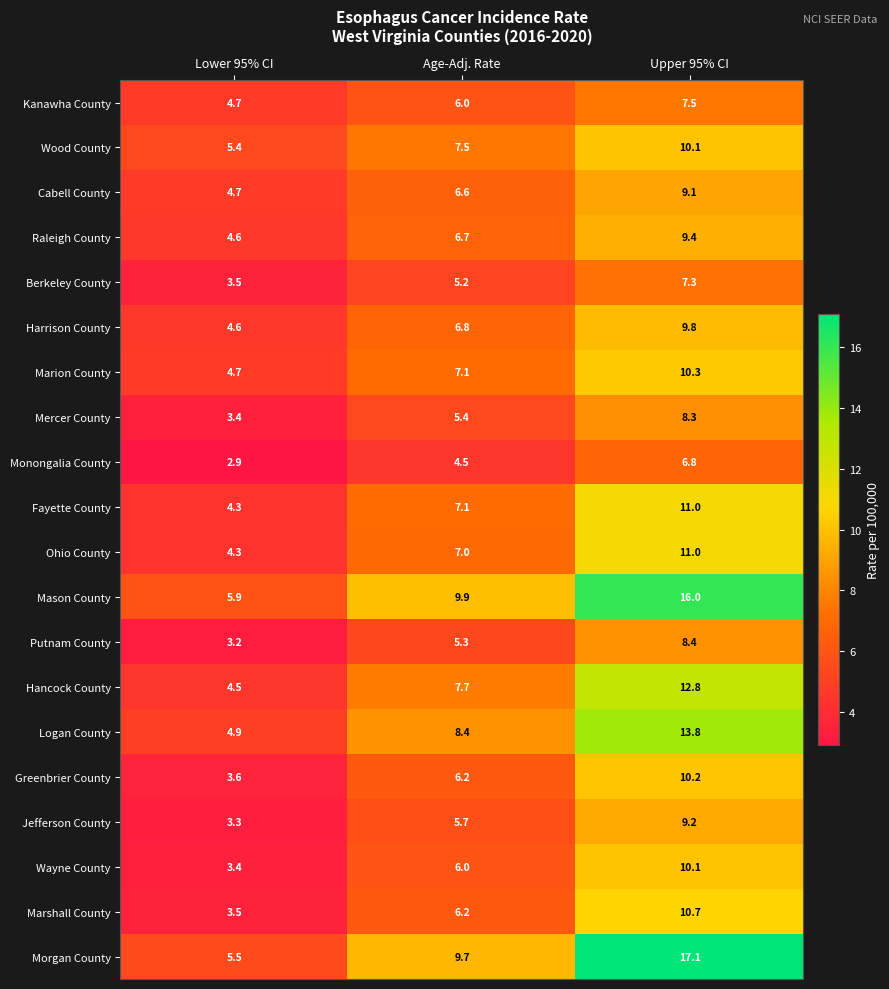

How many distinct data groups are displayed?

20